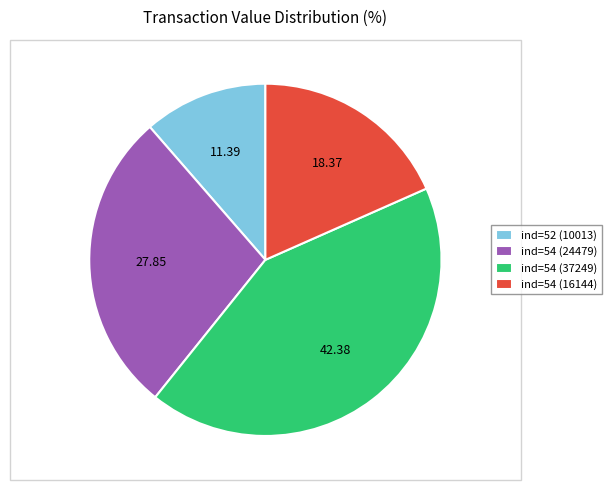

Between ind=54 (24479) and ind=54 (37249), which is larger?

ind=54 (37249)